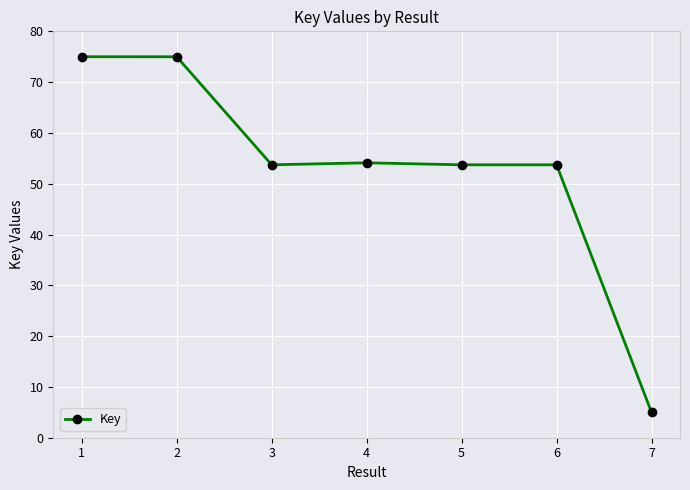

How many data points are above 53?

6